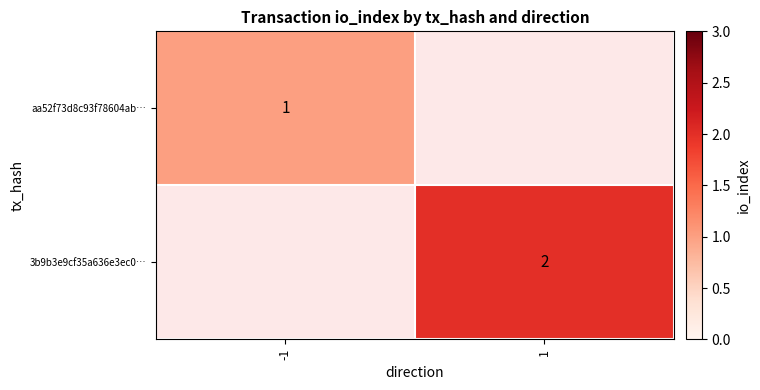

What is the smallest value displayed?

1.0